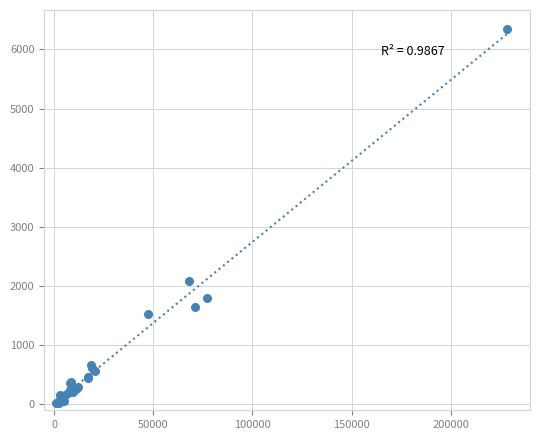

What Y value in the scatter plot is closest to 3187?

2086.0